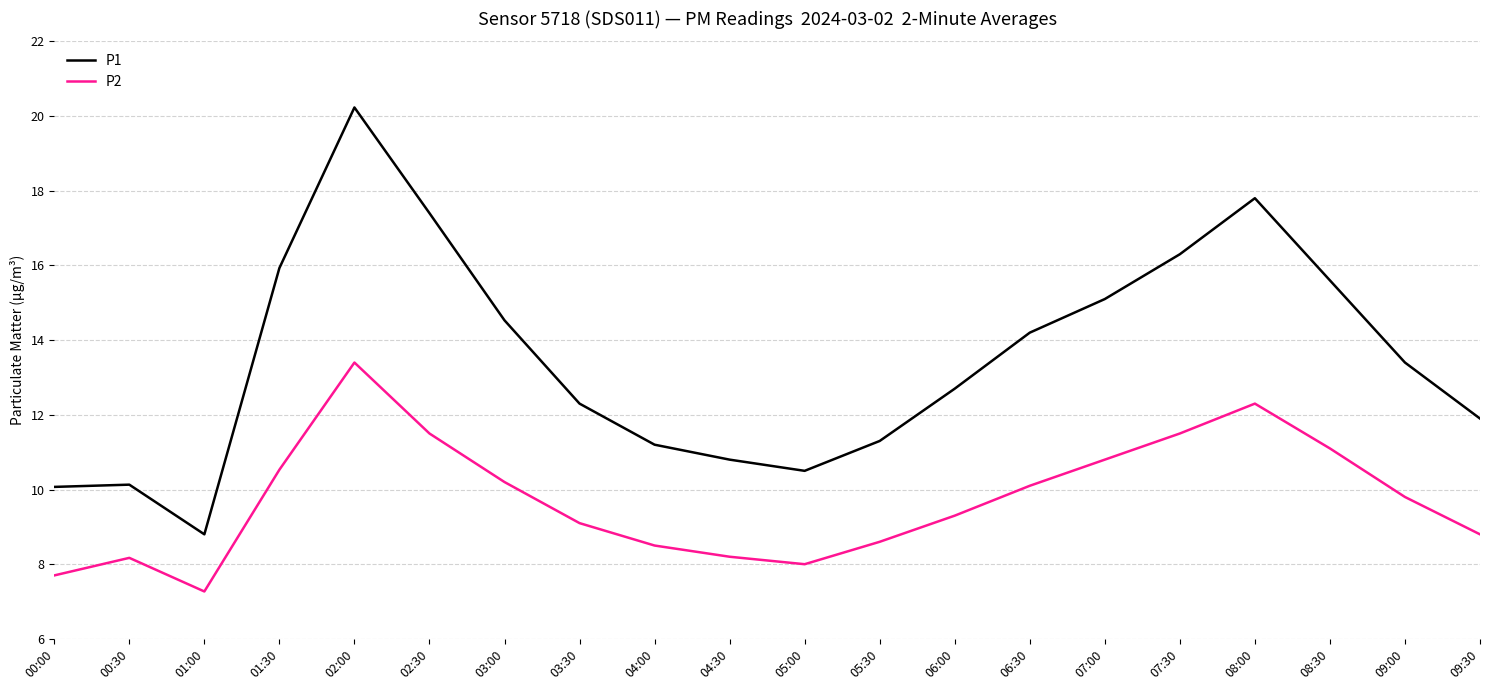

True or false: P2 and P1 cross at least once.

False